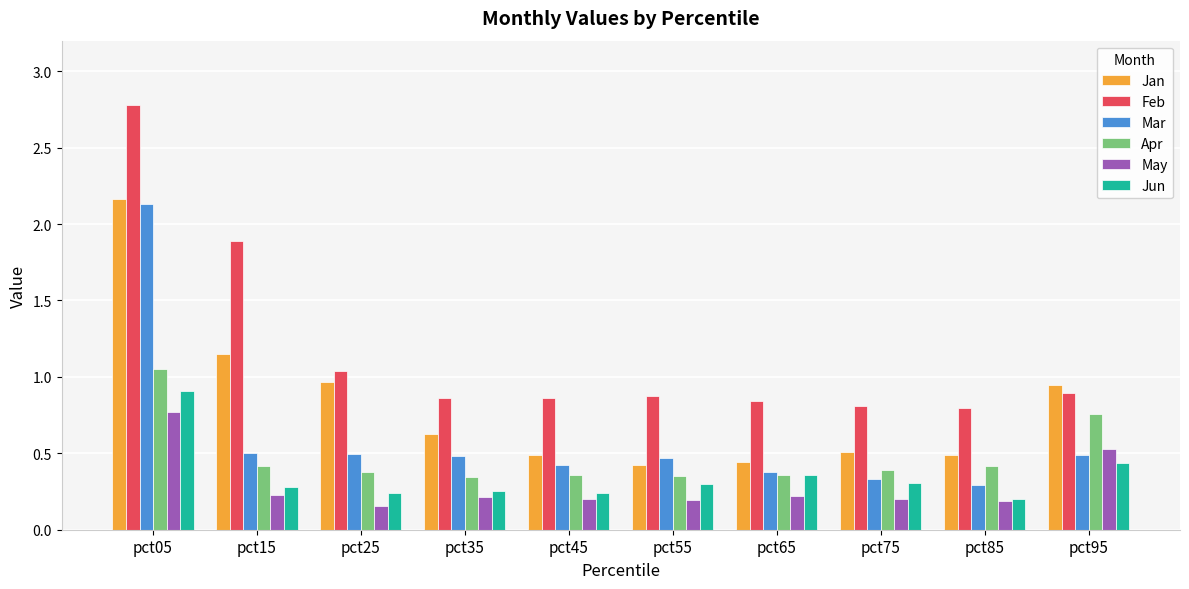

The Jan series shows 0.8 at pct75. True or false?

False